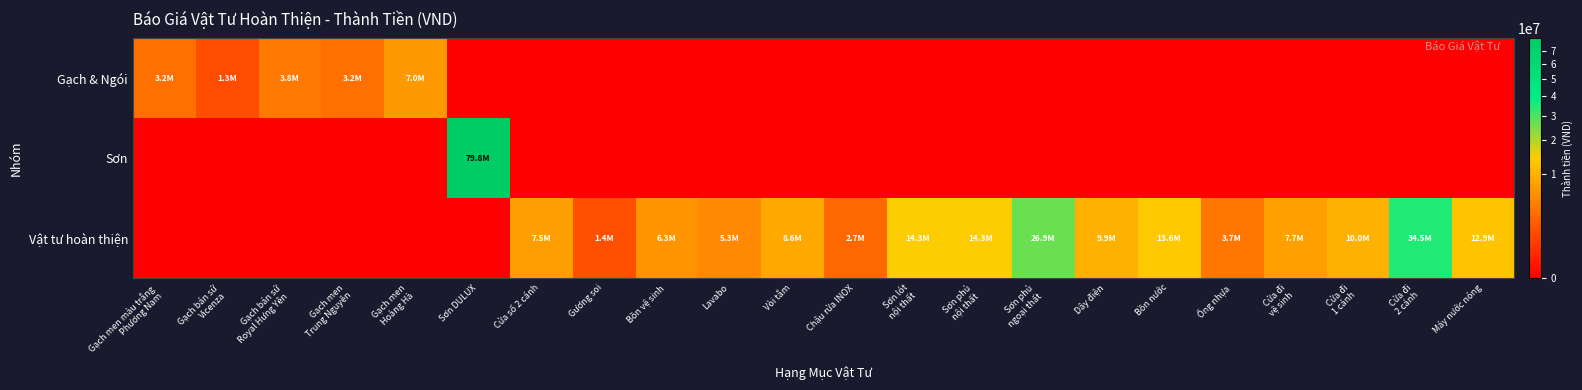

Which series has the largest total across all categories?

Vật tư hoàn thiện